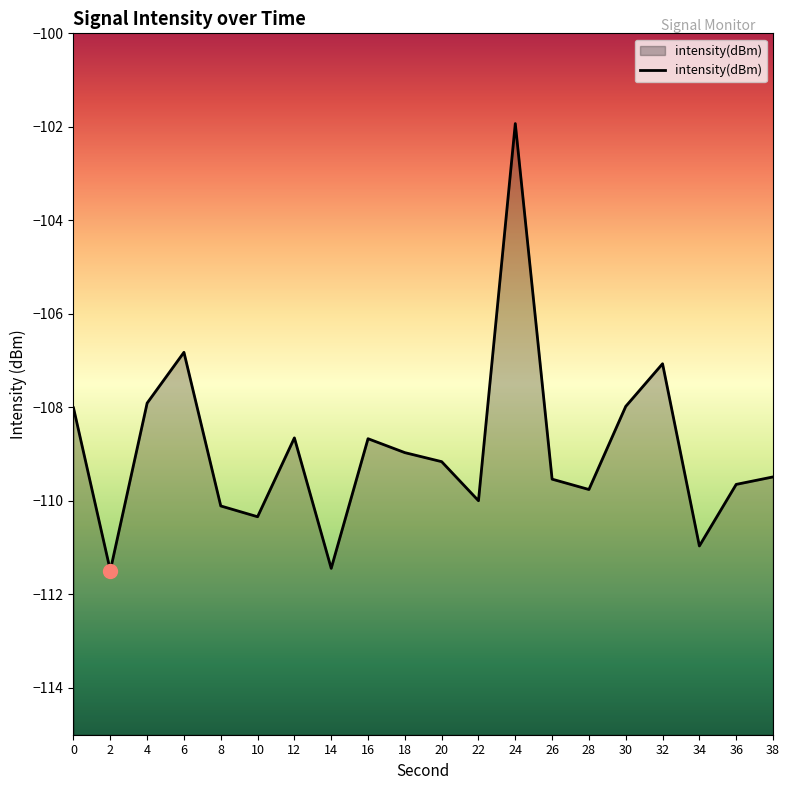

How many points are higher than both their immediate neighbors (excluding endpoints)?

5